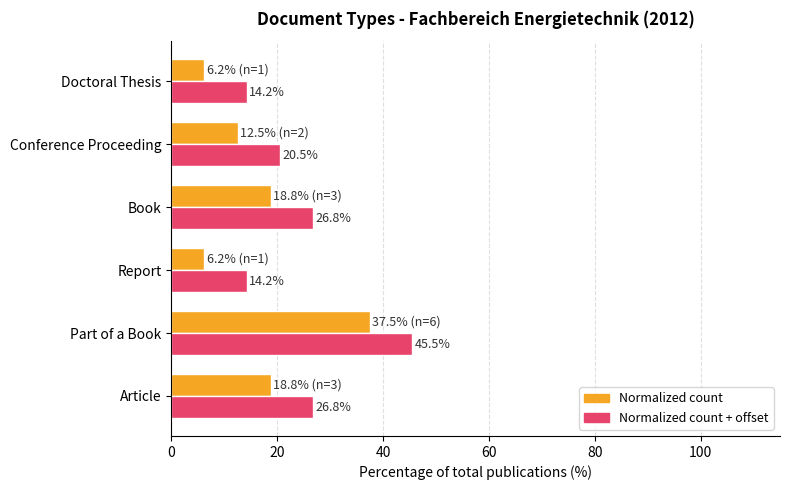

What is the greatest value displayed?

45.5